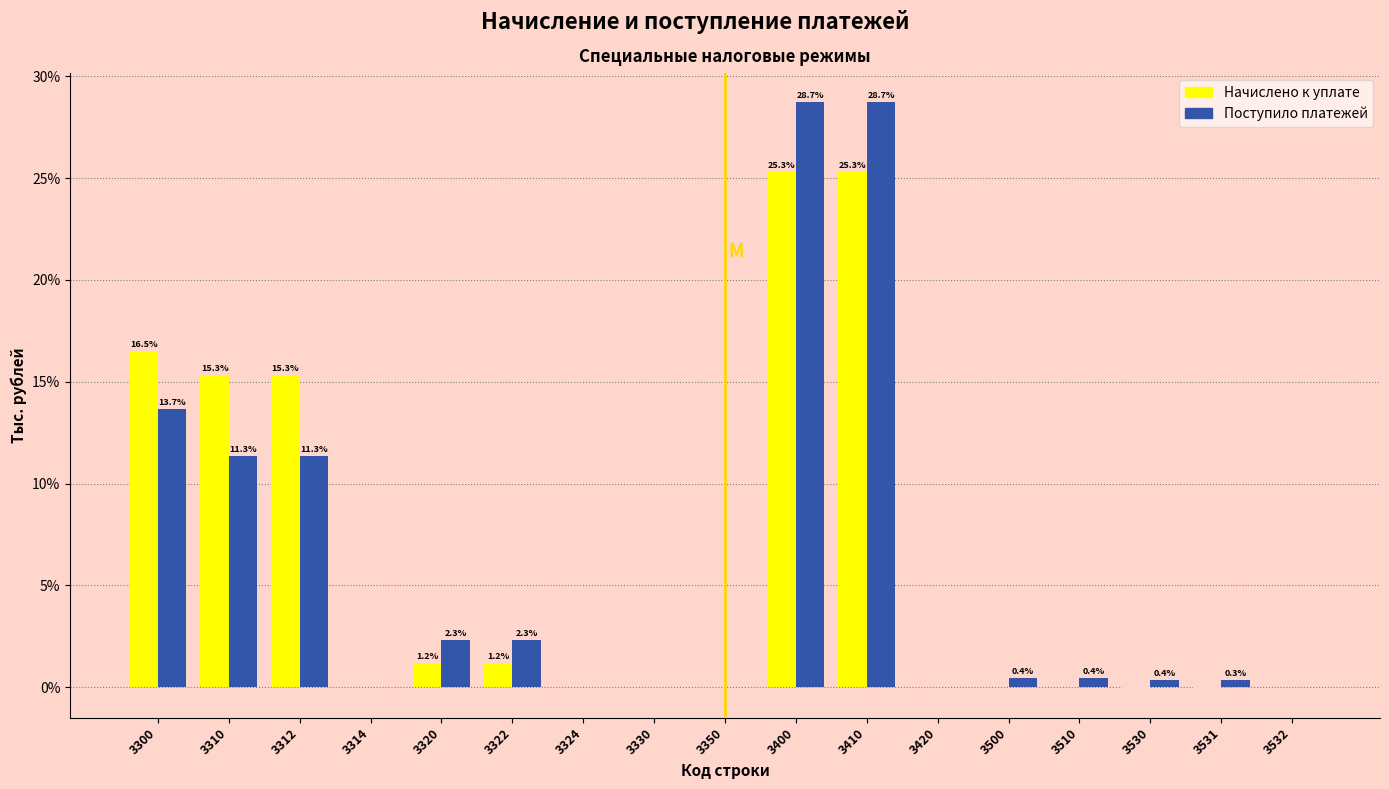

At which label is Начислено к уплате closest to 12?

3312